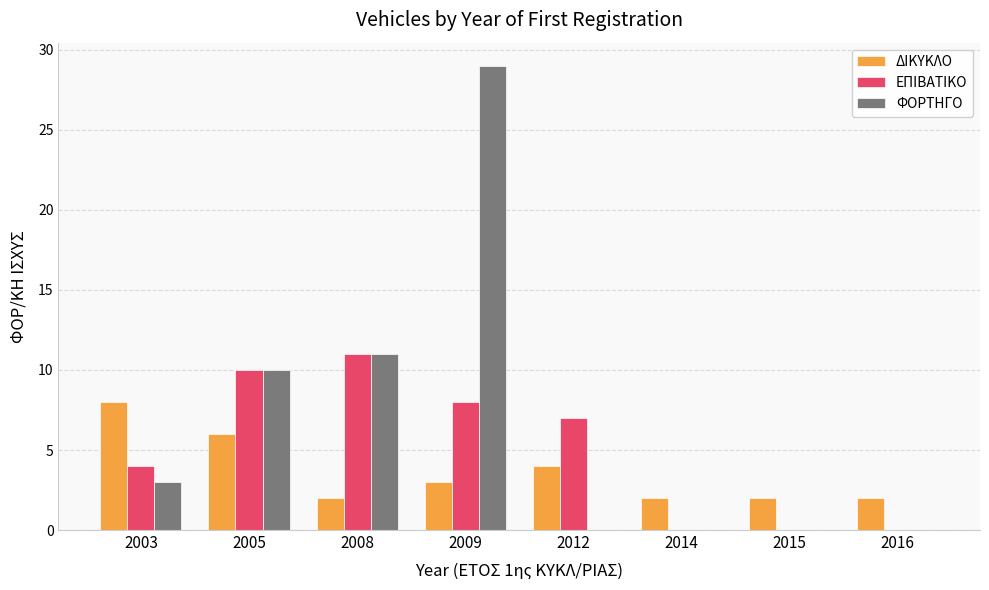

Which series changed the most between 2009 and 2014?

ΦΟΡΤΗΓΟ